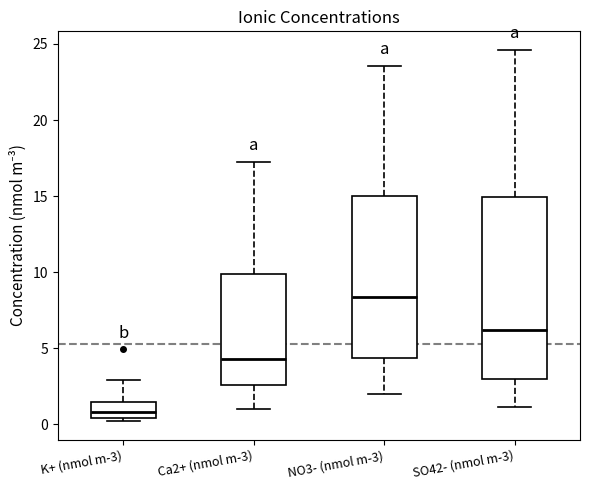

Where is the lower edge of the box for K+ (nmol m-3) on the y-axis? The values are not printed on the chart, so give them approximately, as read against the axis.

0.5